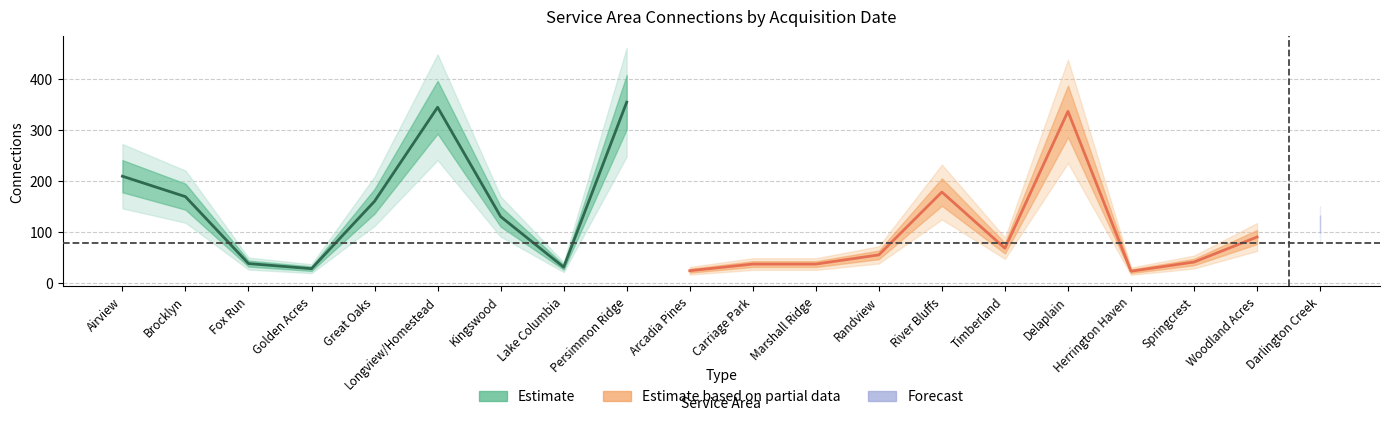

Where does the data first go above 91?

Airview